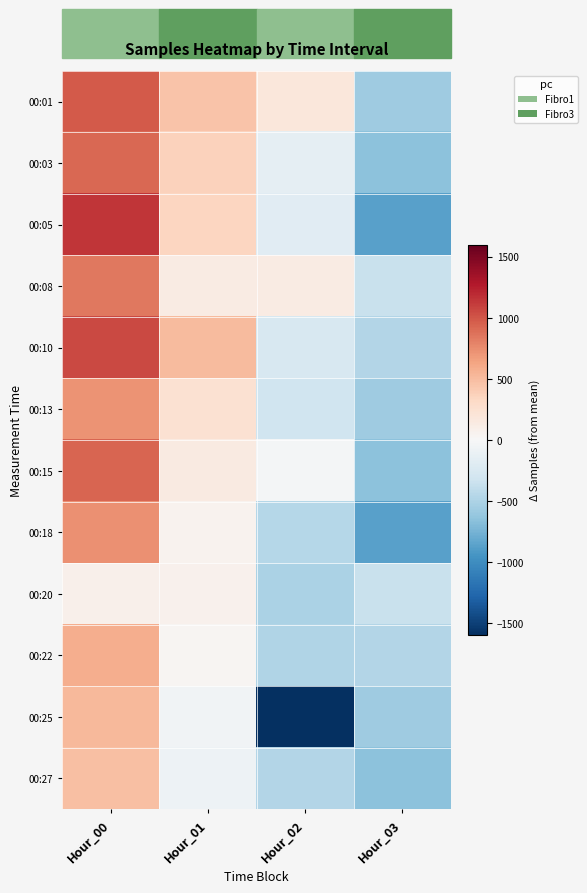

List the series in order of their peak value, highest first.

00:05, 00:10, 00:01, 00:15, 00:03, 00:08, 00:18, 00:13, 00:22, 00:25, 00:27, 00:20